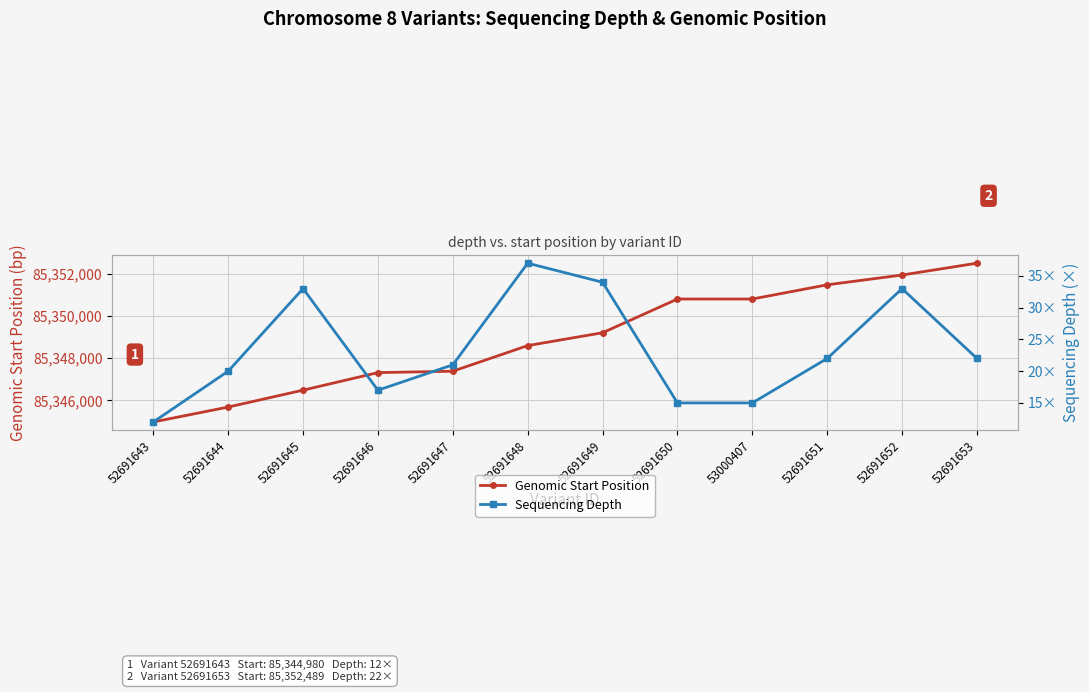

Which series changed the most between 52691647 and 52691649?

Genomic Start Position